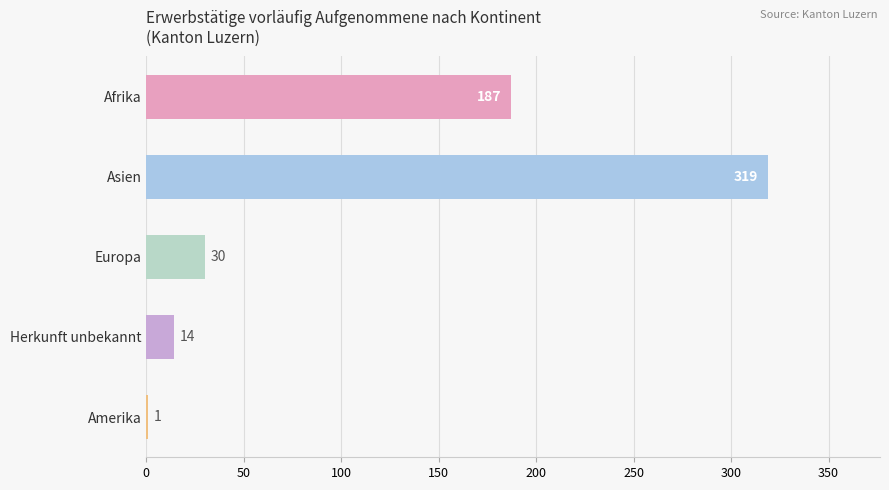

What is the greatest value displayed?

319